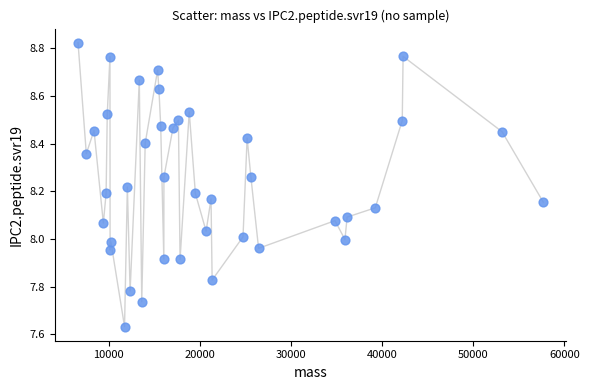

What is the range of X values (max minus min)?

51053.8